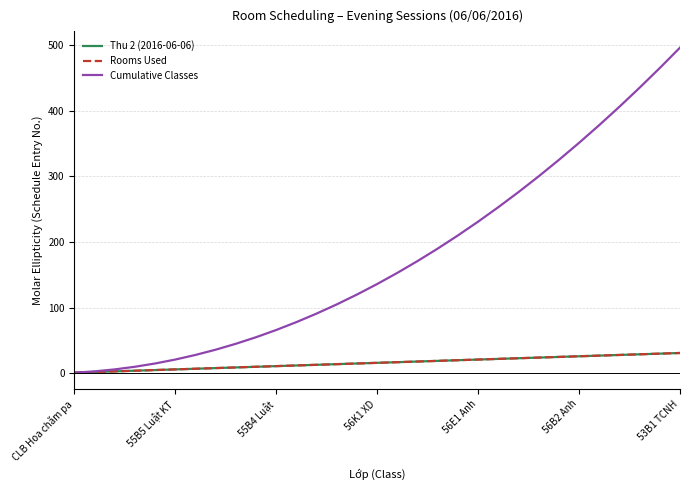

What is the minimum value shown in the chart?

1